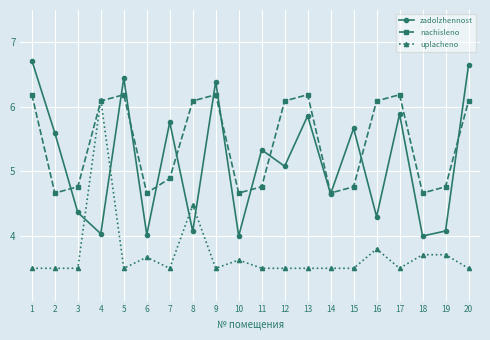

How many series are shown in this chart?

3